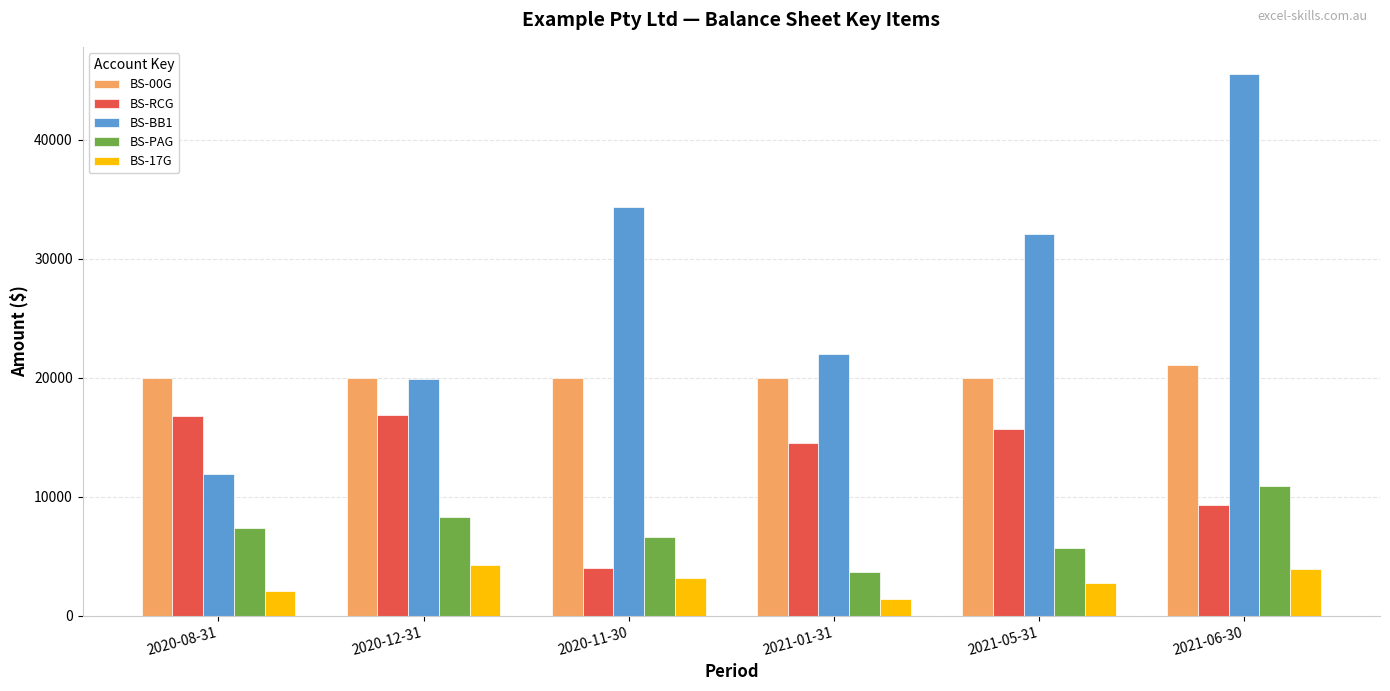

What is the label of the 4th bar from the left?

2021-01-31